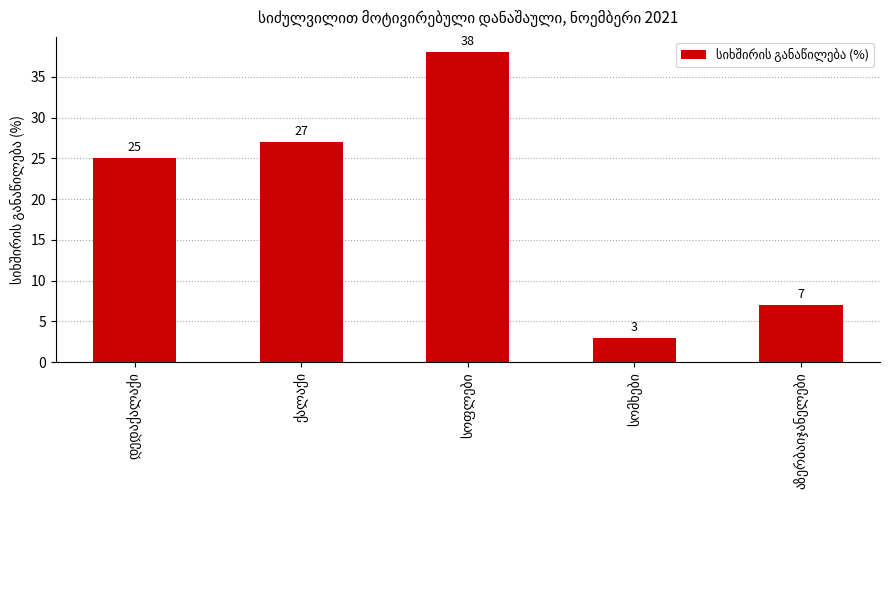

What is the value of the 5th bar from the left?

7